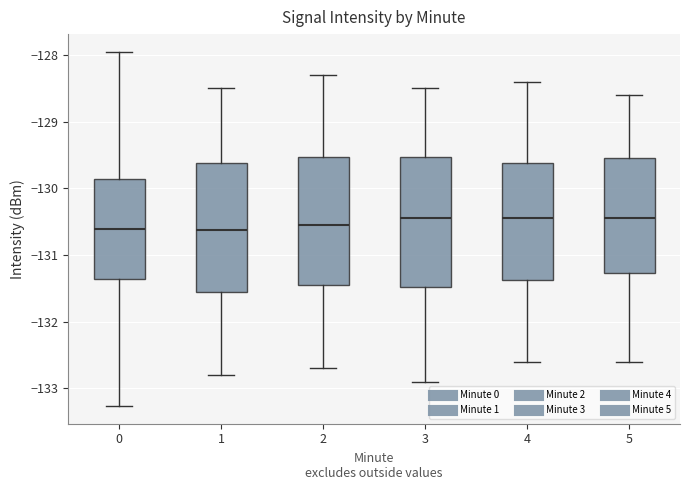

Reading left to right, read every box against the y-axis: the position of its median line, the range the box covers, and the ends of its whiskers. The values are not printed on the chart, so give them approximately, as read against the axis.

0: median -130.6, box -131.4 to -129.9, whiskers -133.3 to -128.0
1: median -130.6, box -131.5 to -129.6, whiskers -132.8 to -128.5
2: median -130.5, box -131.4 to -129.5, whiskers -132.7 to -128.3
3: median -130.4, box -131.5 to -129.5, whiskers -132.9 to -128.5
4: median -130.4, box -131.4 to -129.6, whiskers -132.6 to -128.4
5: median -130.4, box -131.3 to -129.5, whiskers -132.6 to -128.6